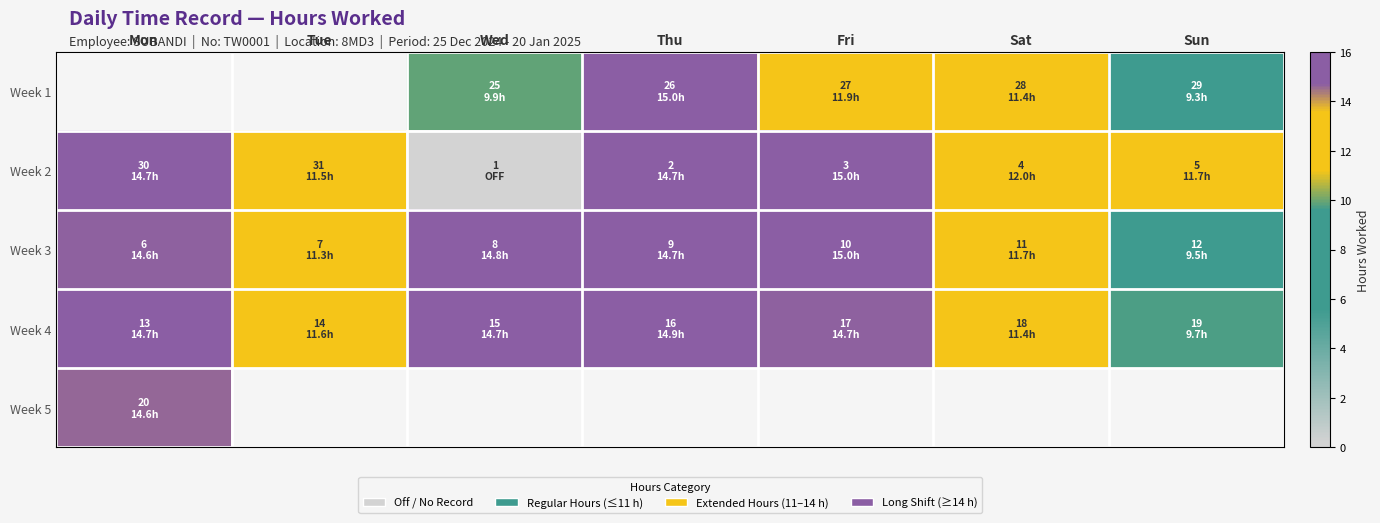

At Sat, list the series in order from smallest to largest.

Week 1, Week 4, Week 3, Week 2, Week 5